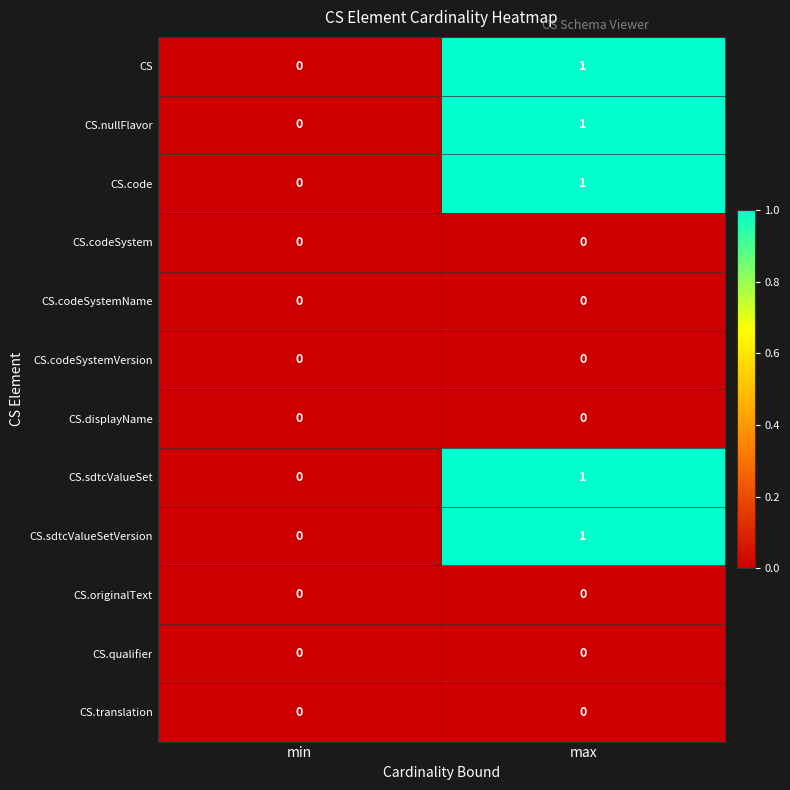

Which label corresponds to the largest value in the chart?

max